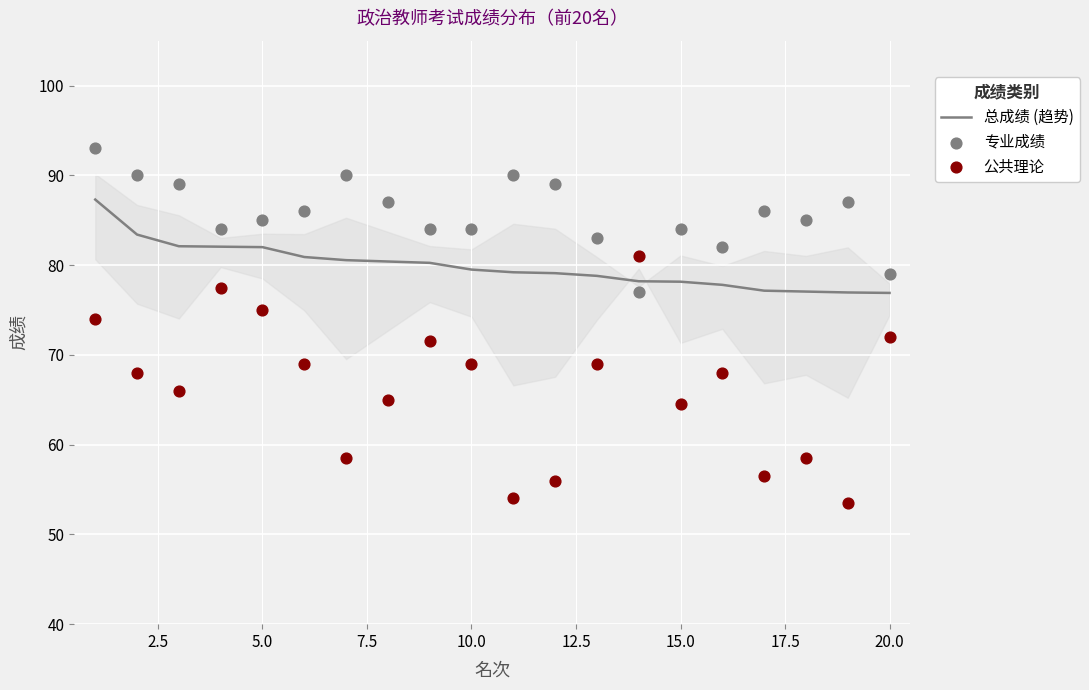

What are all the series names shown in the legend?

总成绩 (趋势), 专业成绩, 公共理论